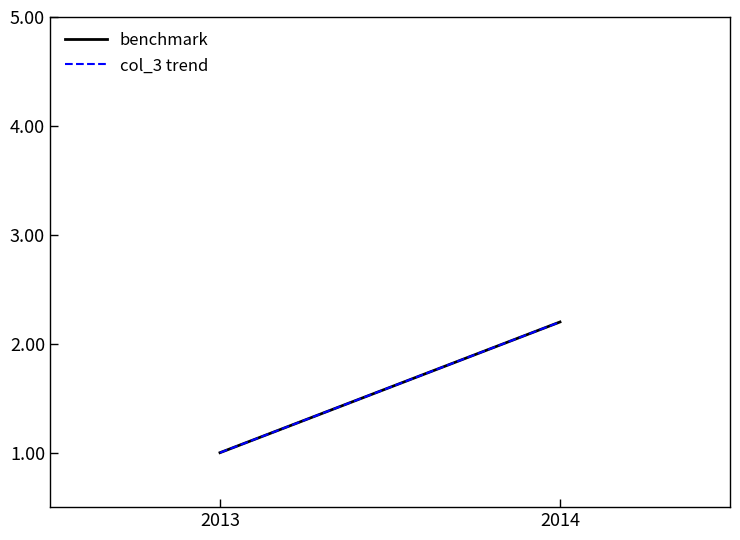

Is it true that benchmark equals 3.6 at 2014?

False